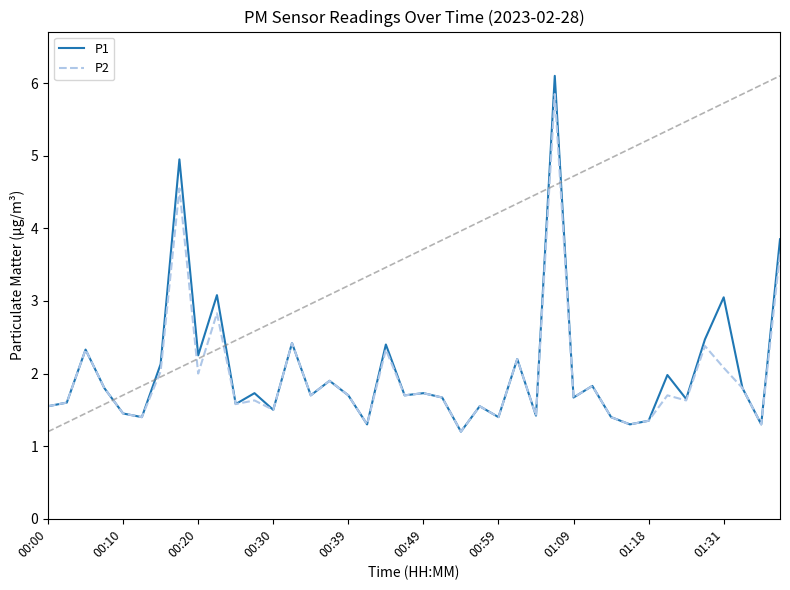

Which series has the widest spread of values?

P1